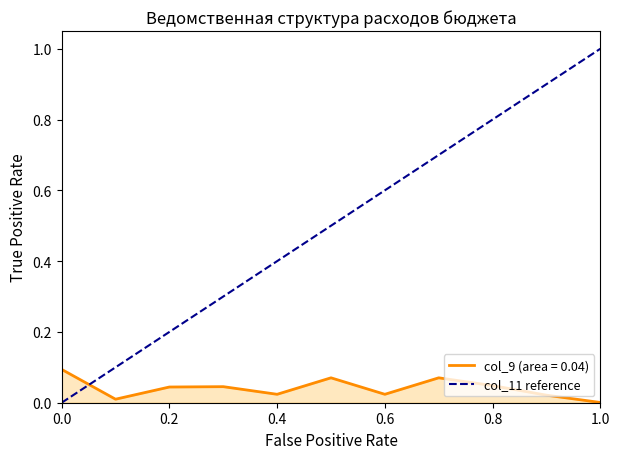

Rank the series by their average value, from lowest to highest.

col_9 (area = 0.04), col_11 reference